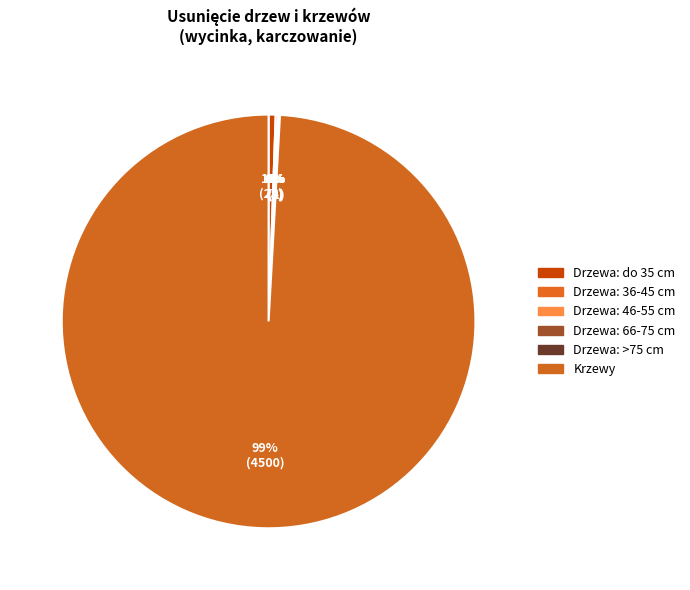

To the nearest percent, what is the average slice percentage?

17%